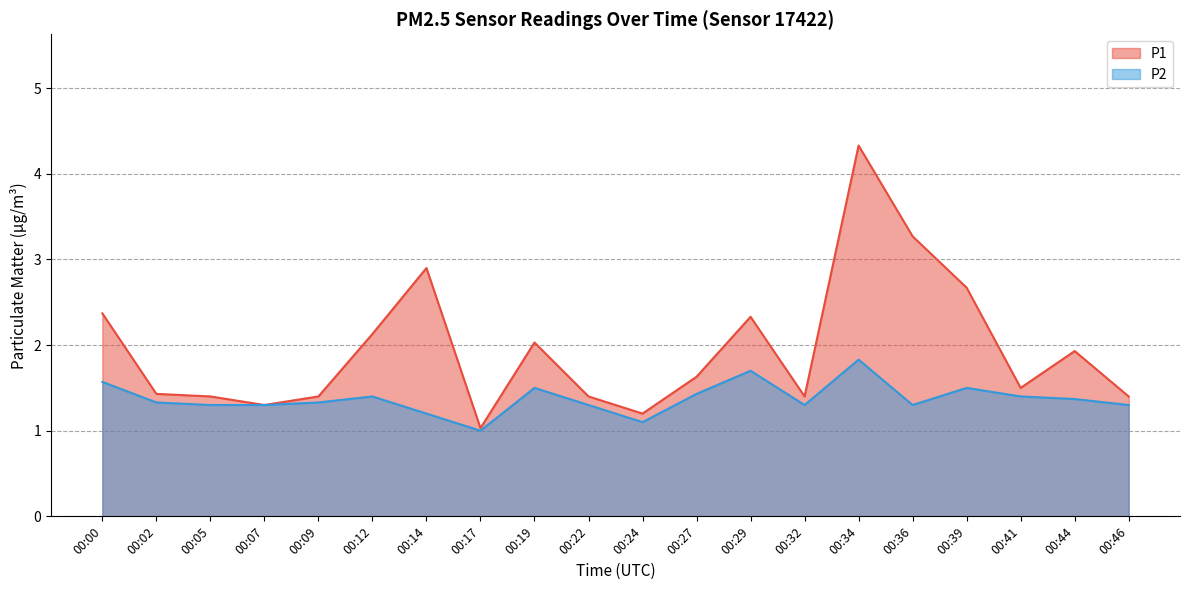

What is the difference between the P2 values at 00:34 and 00:07?

0.5